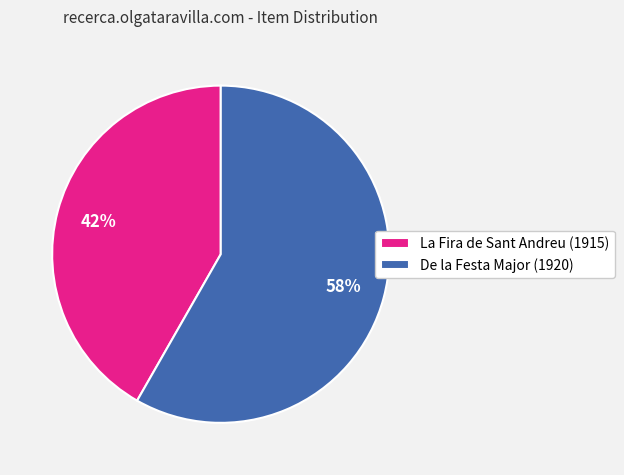

What is the majority slice?

De la Festa Major (1920)